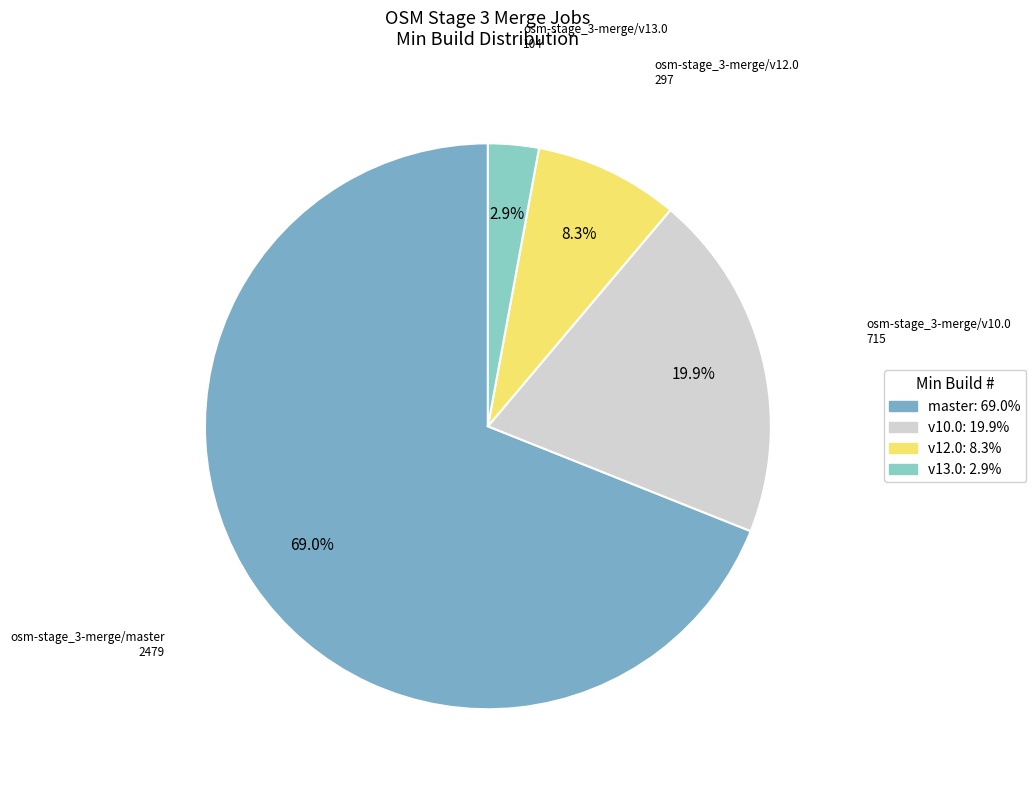

Does osm-stage_3-merge/v10.0 account for over 50% of the chart?

No